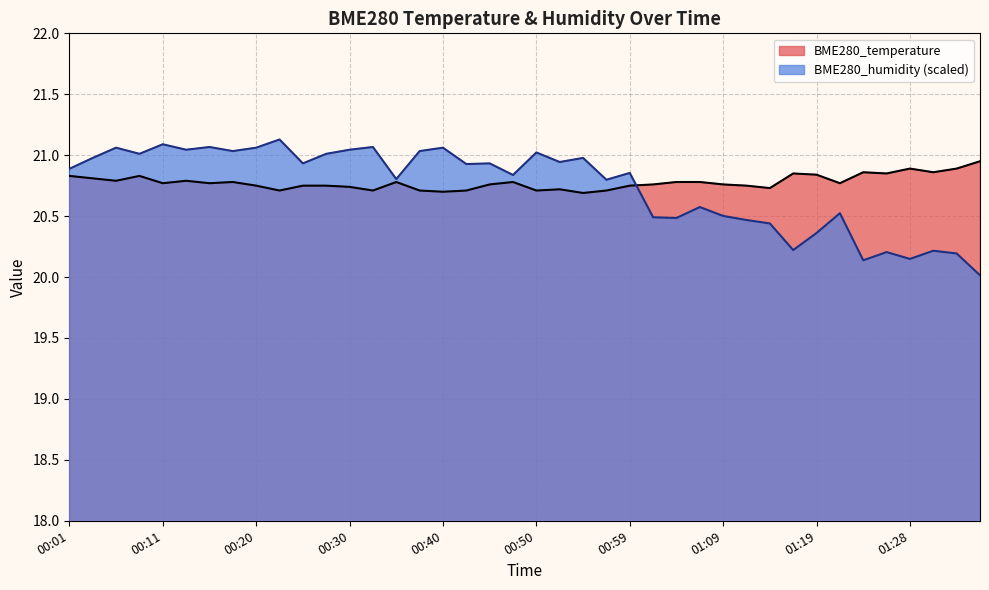

Is the value of BME280_temperature at 01:04 greater than the value of BME280_humidity at 01:28?

Yes